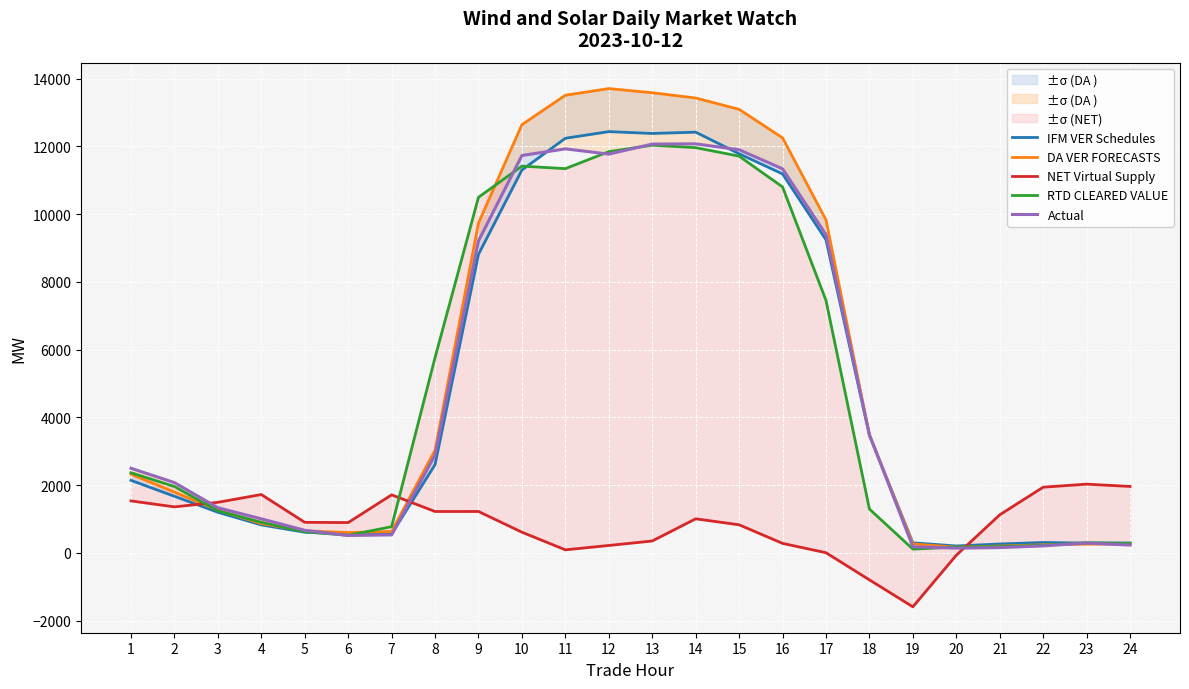

What are all the series names shown in the legend?

IFM VER Schedules, DA VER FORECASTS, NET Virtual Supply, RTD CLEARED VALUE, Actual